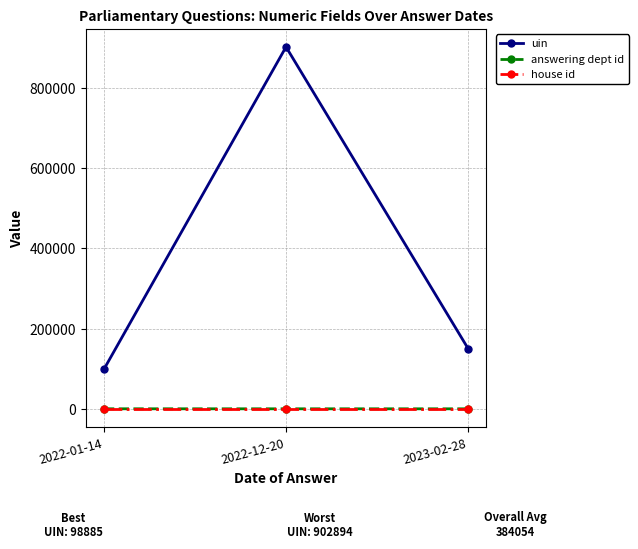

What is the label of the 3rd point from the right?

2022-01-14